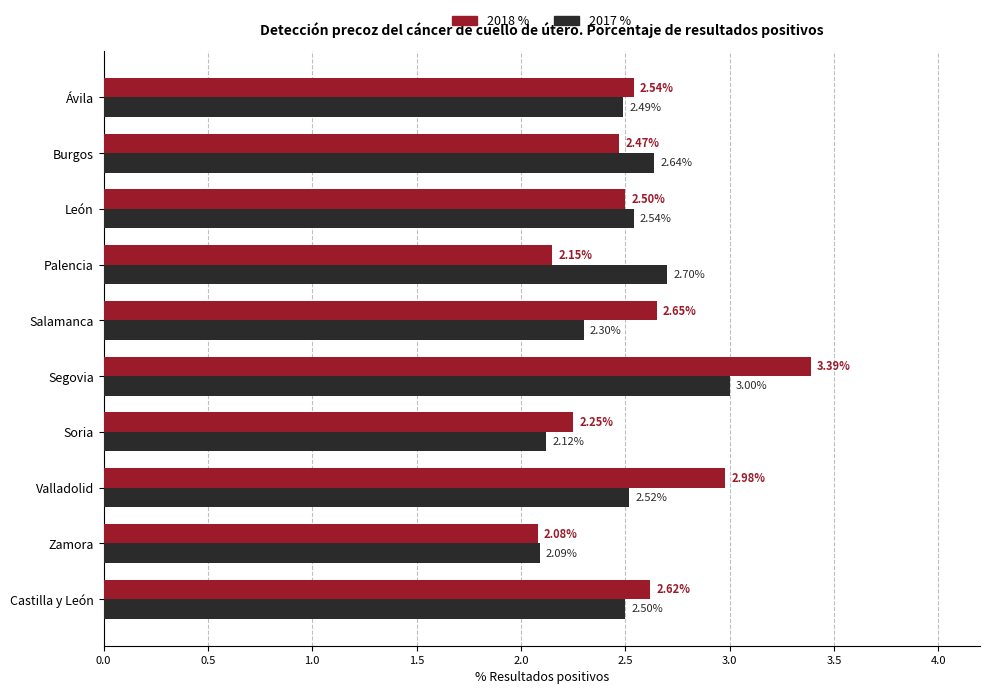

Rank the categories by 2017 % value from highest to lowest.

Segovia, Palencia, Burgos, León, Valladolid, Castilla y León, Ávila, Salamanca, Soria, Zamora